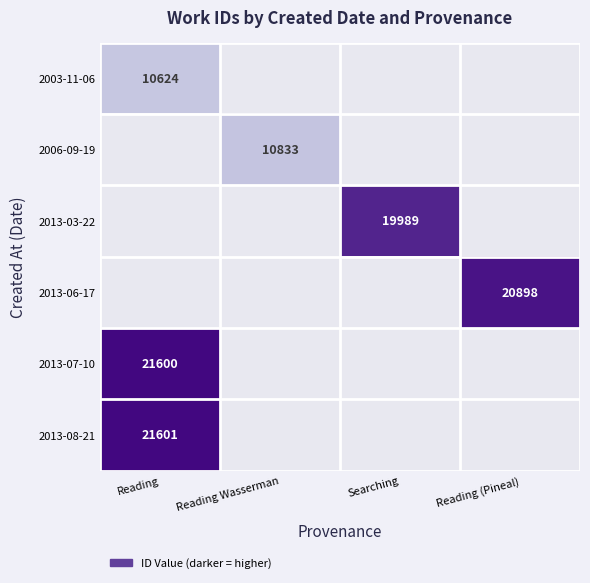

How many data points does each series have?

4